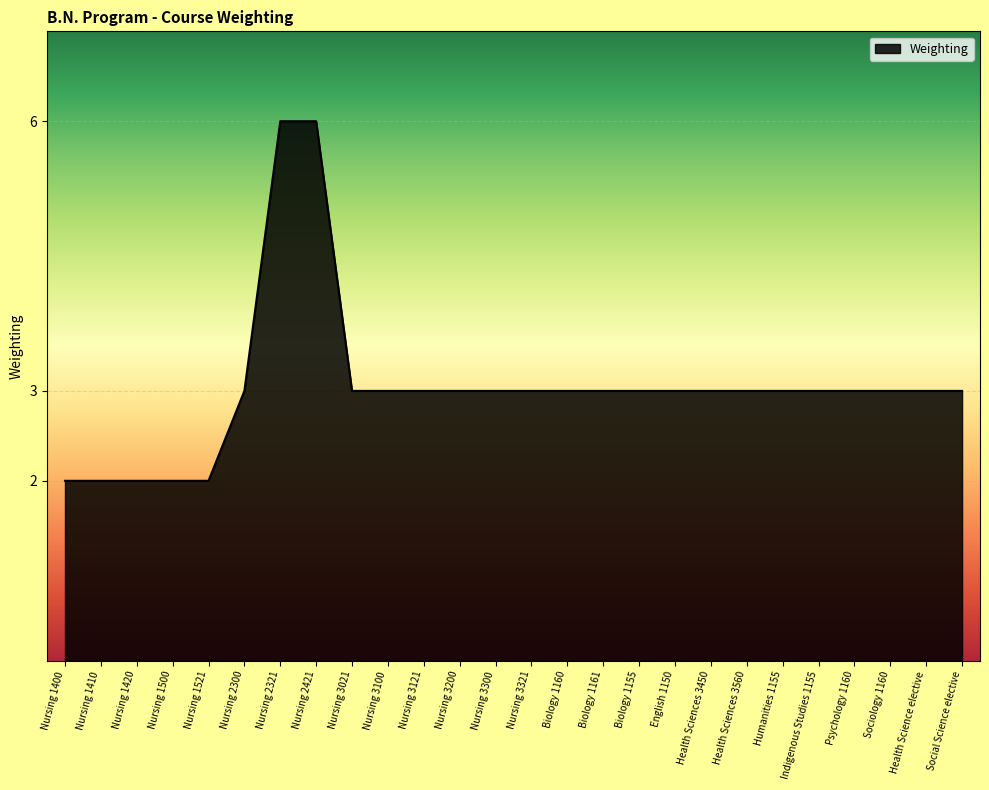

What is the ratio of the value at Indigenous Studies 1155 to the value at Nursing 1420?

1.5